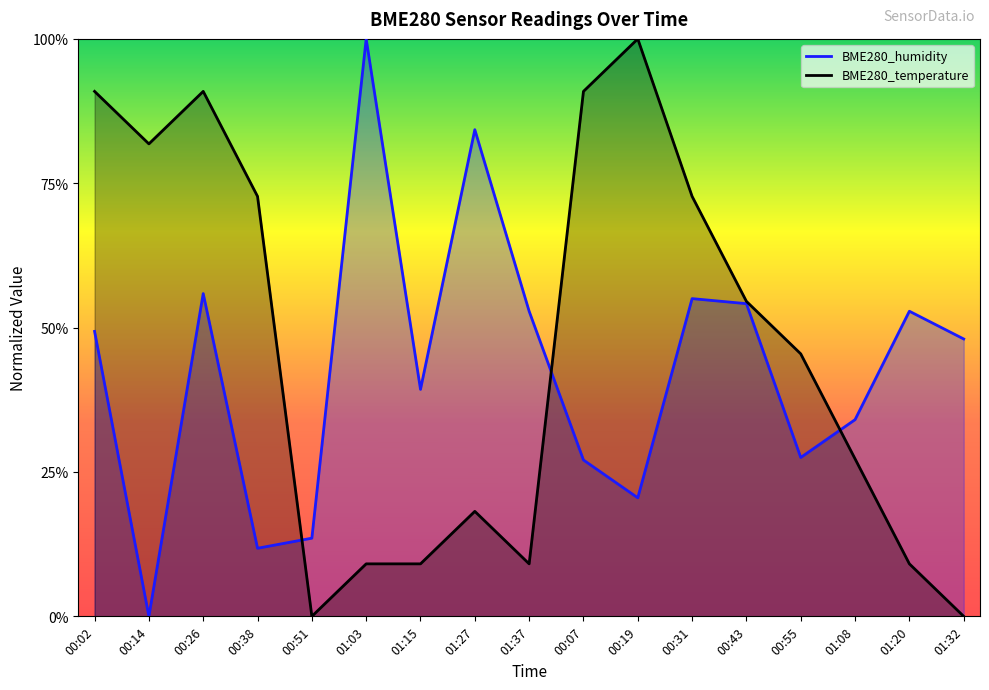

What is the label of the 5th point from the left?

00:51